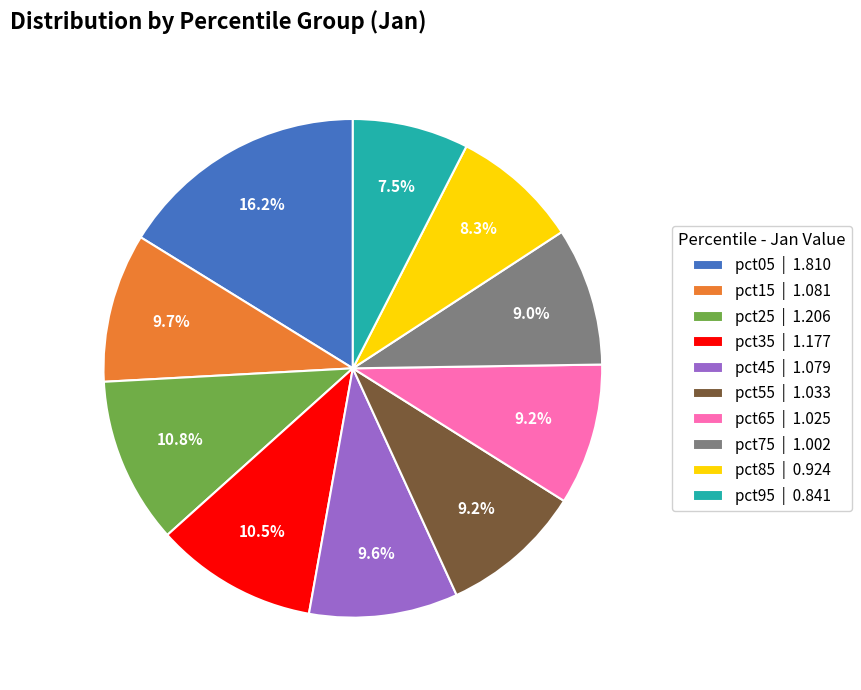

How many slices are in this pie chart?

10